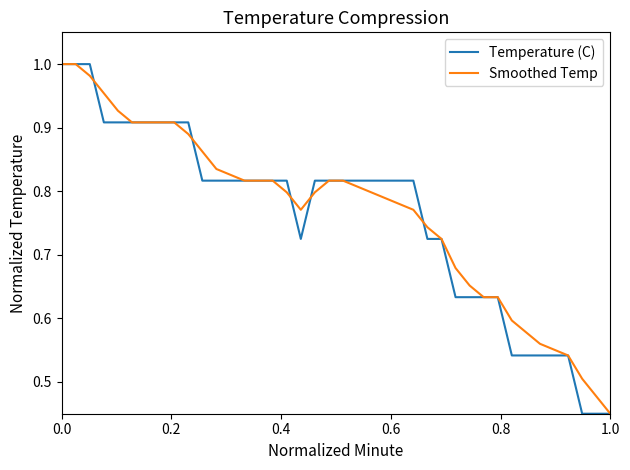

How many lines are shown in the chart?

2